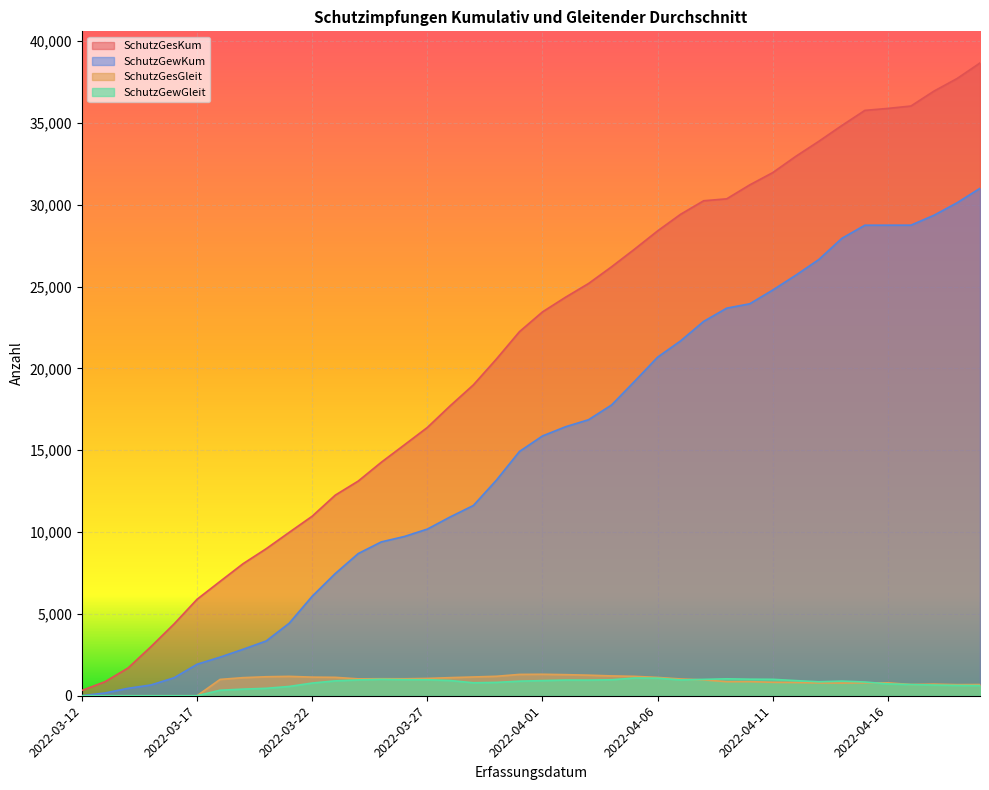

At which label does SchutzGesGleit reach its minimum?

2022-03-12